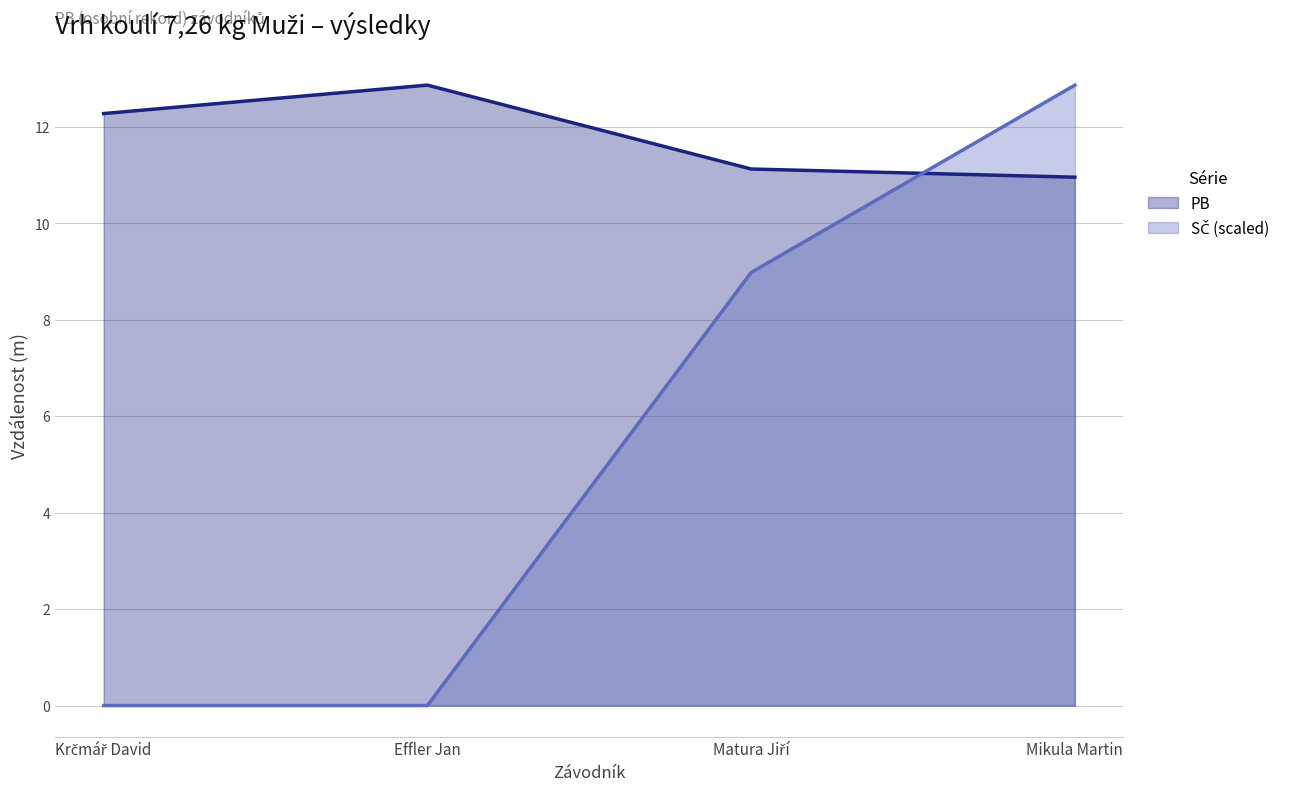

What is the sum of the values at Effler Jan and Matura Jiří?

24.0